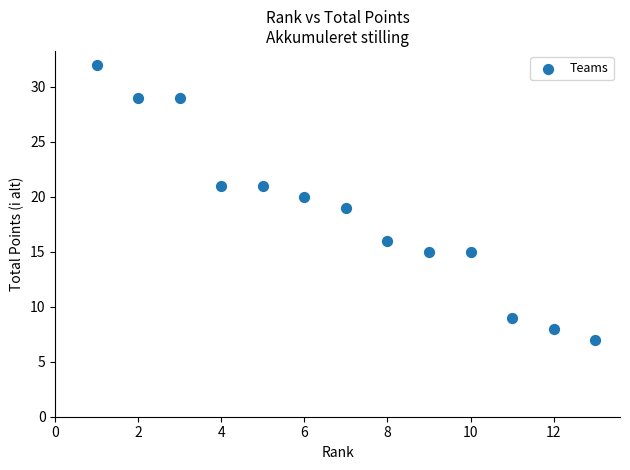

What is the range of X values (max minus min)?

12